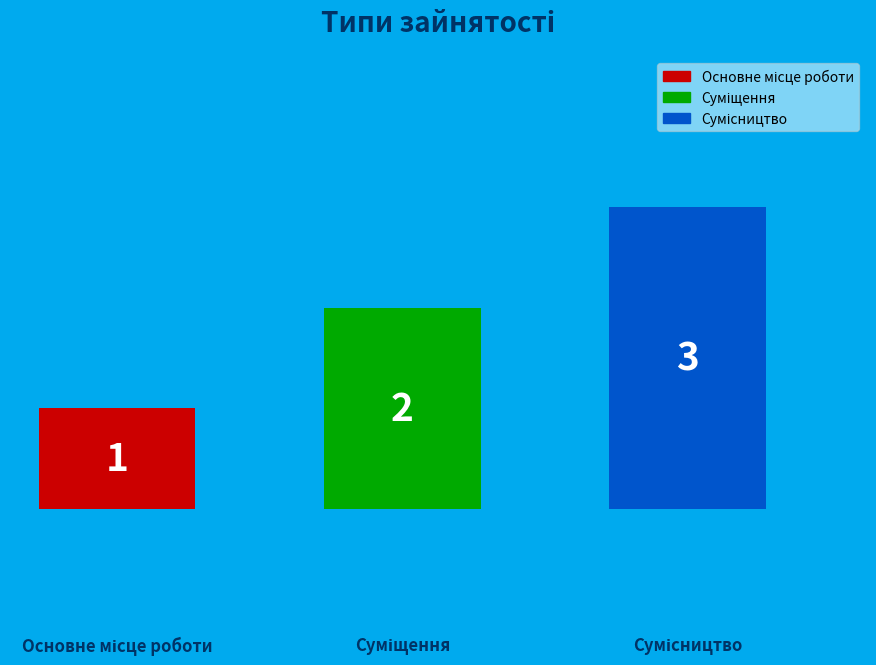

How many values are between 1 and 3?

3